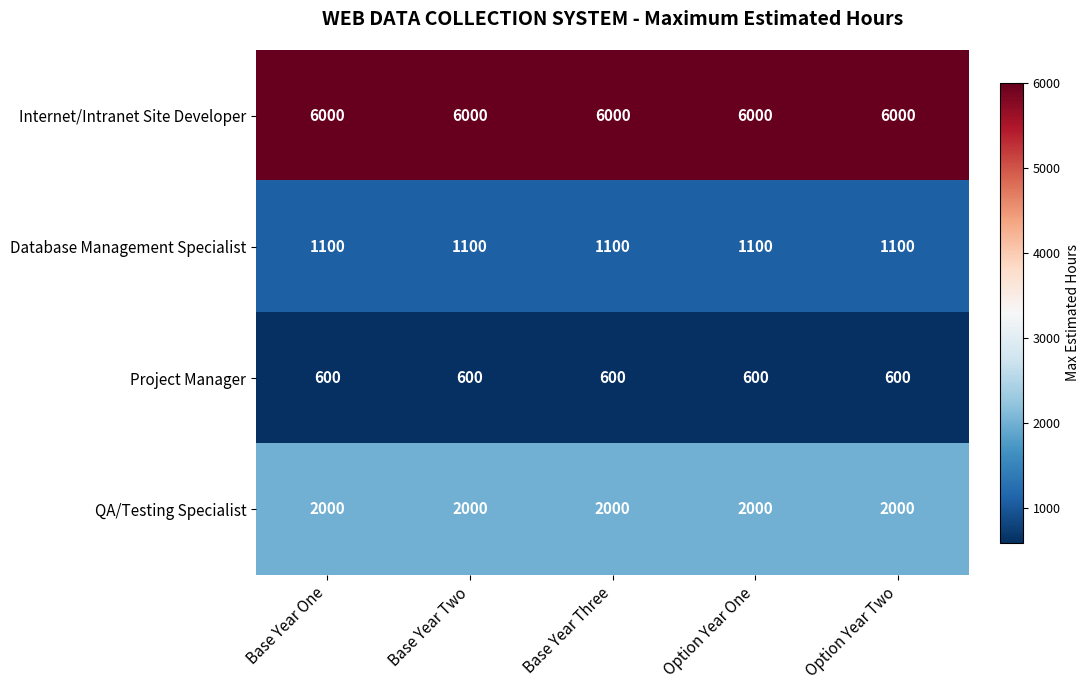

What is the total value across all series at Base Year One?

9700